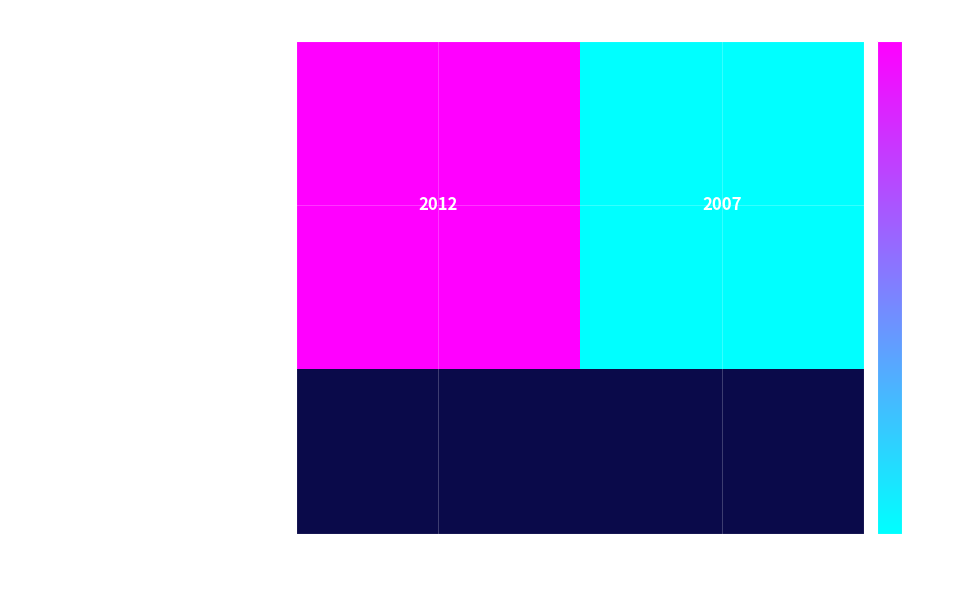

What value does the data have at Seward Association for the Adv…?

2012